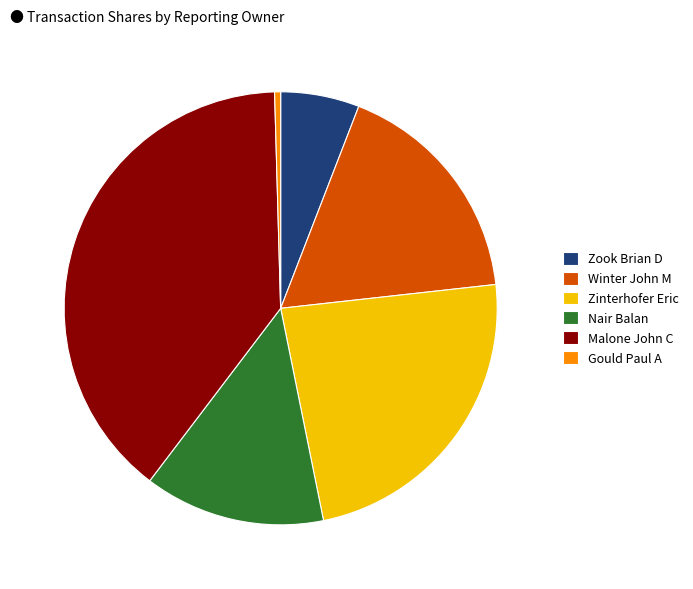

Which category has the smallest portion of the pie?

Gould Paul A